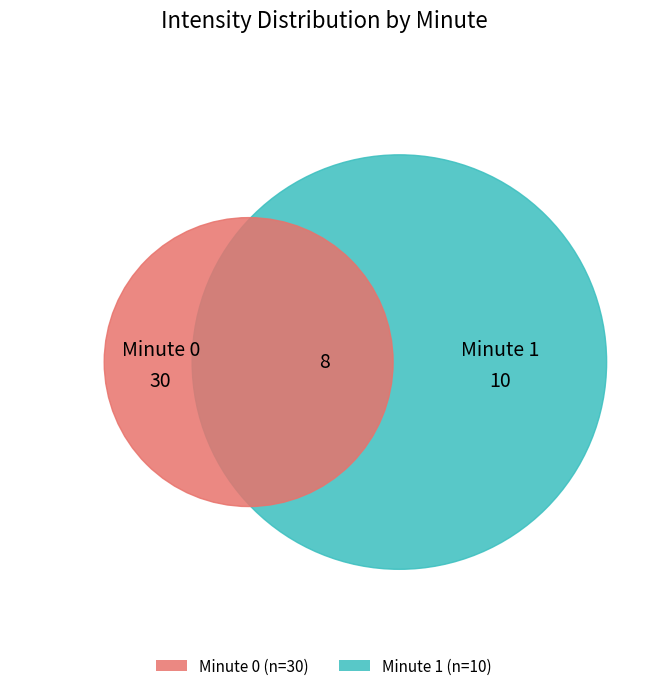

What percentage do Minute 0 and Minute 1 together represent?

100.0%